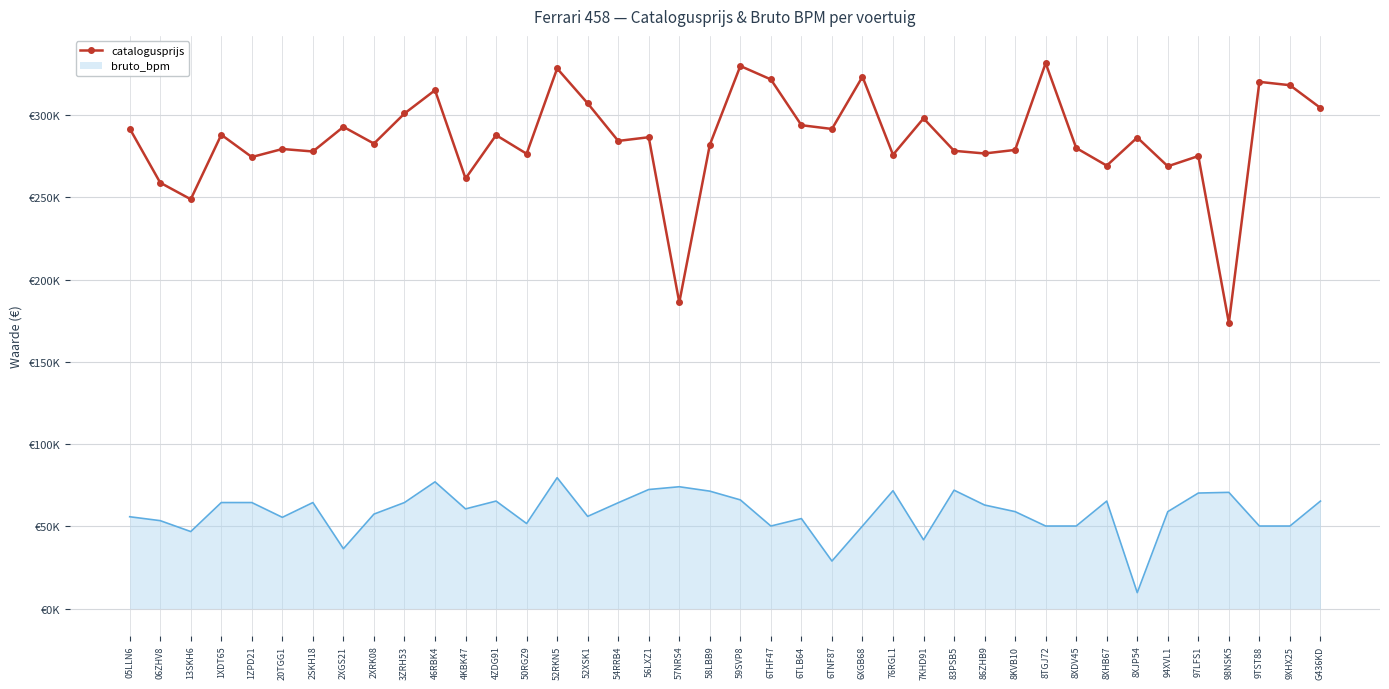

What are all the series names shown in the legend?

catalogusprijs, bruto_bpm